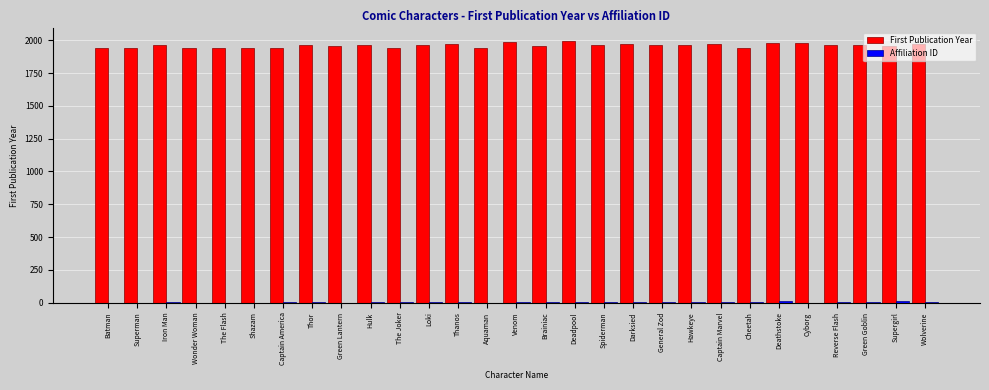

The First Publication Year series shows 534 at The Joker. True or false?

False